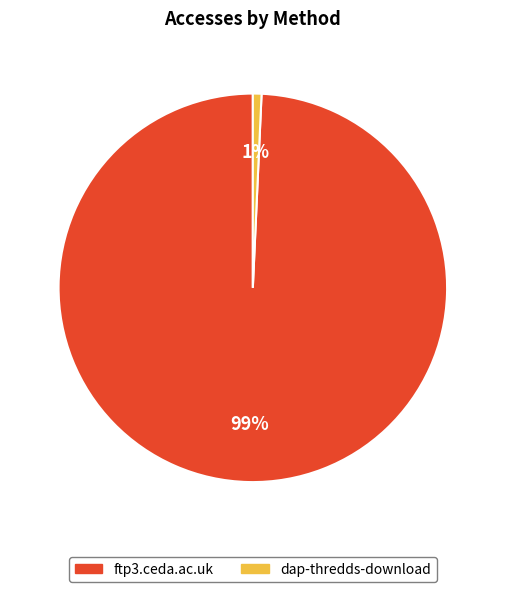

Between dap-thredds-download and ftp3.ceda.ac.uk, which is larger?

ftp3.ceda.ac.uk